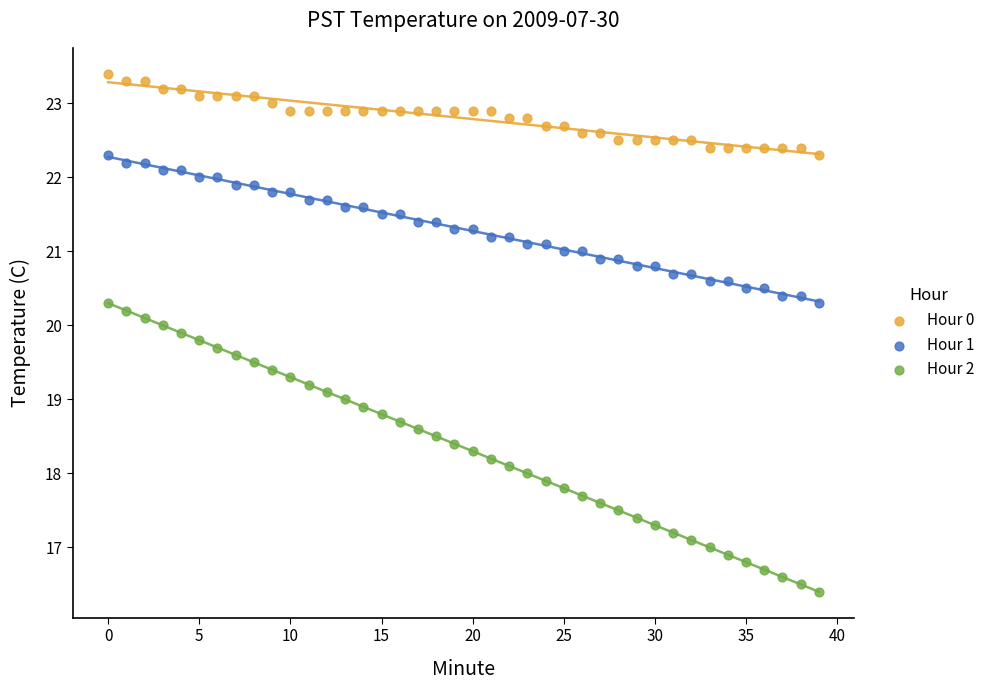

Which series contains the lowest Y value?

Hour 2